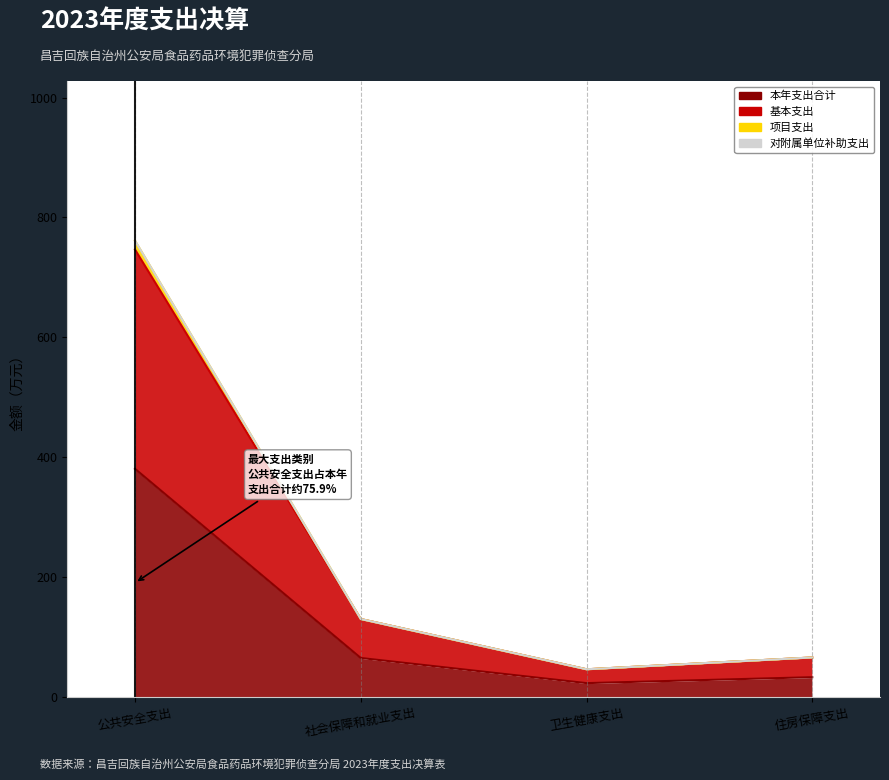

What is the sum of the 本年支出合计 values at 社会保障和就业支出 and 住房保障支出?

97.9